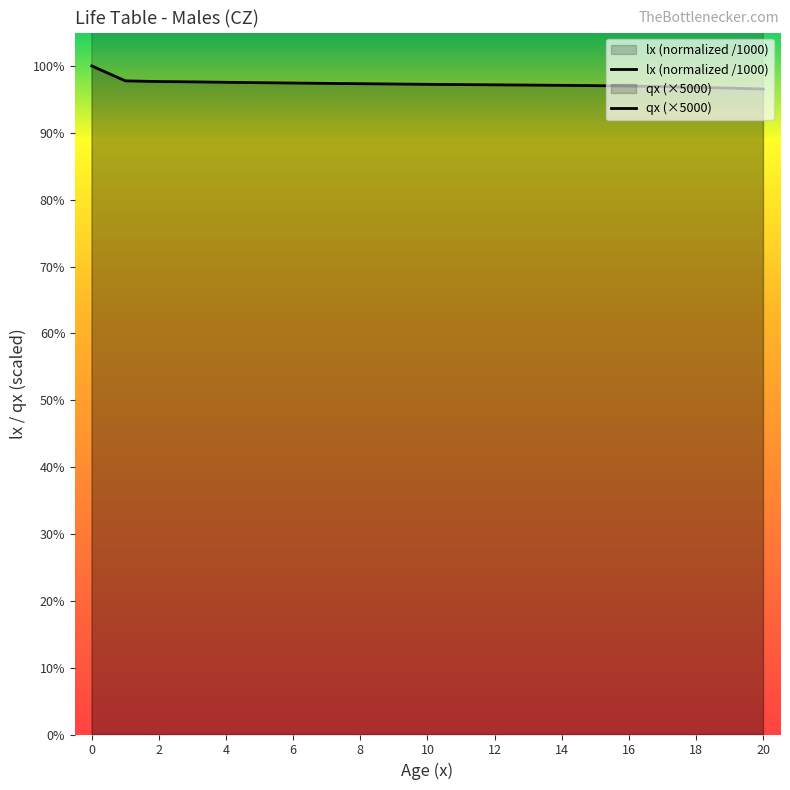

Is it true that qx (×5000) equals 316.7 at 15?

True